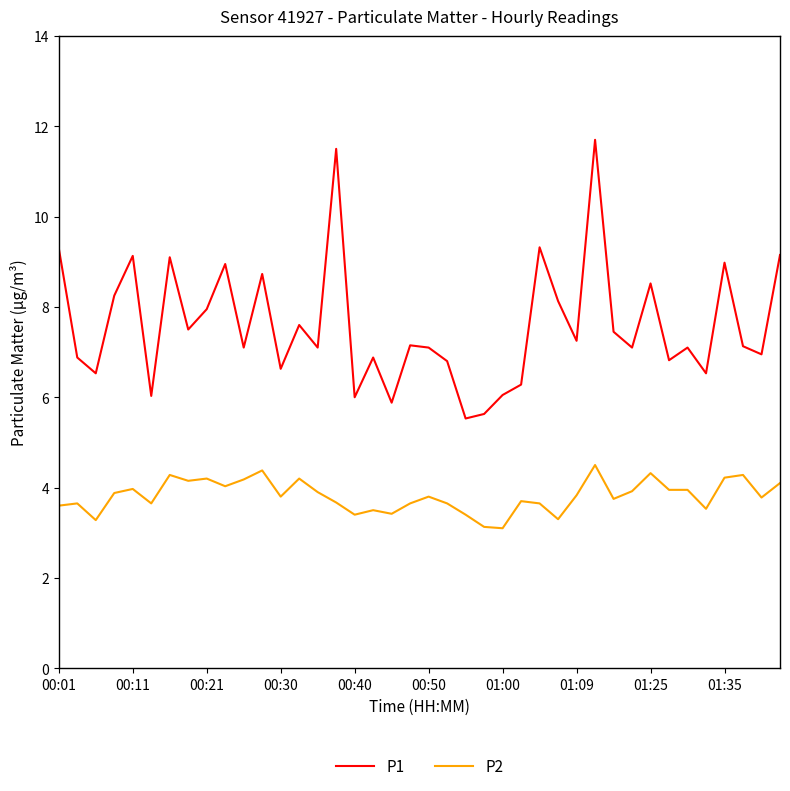

True or false: P2 and P1 cross at least once.

False